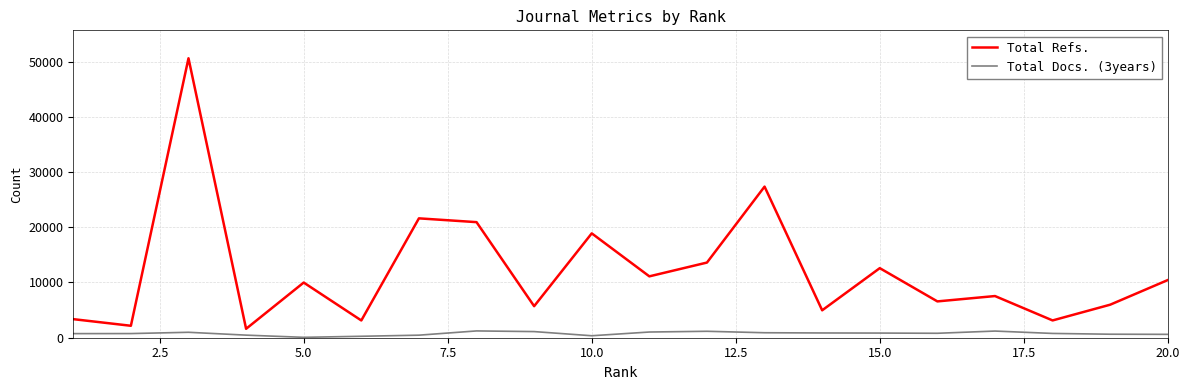

What is the maximum value shown in the chart?

50589